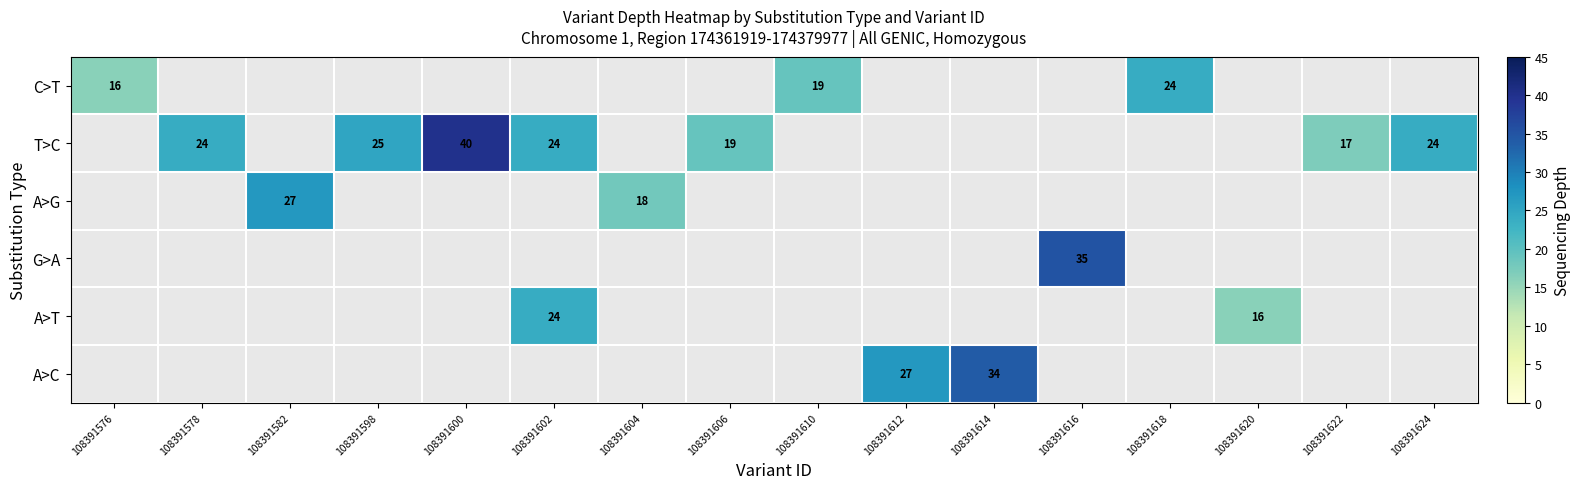

At which category is the sum across all series the highest?

108391602